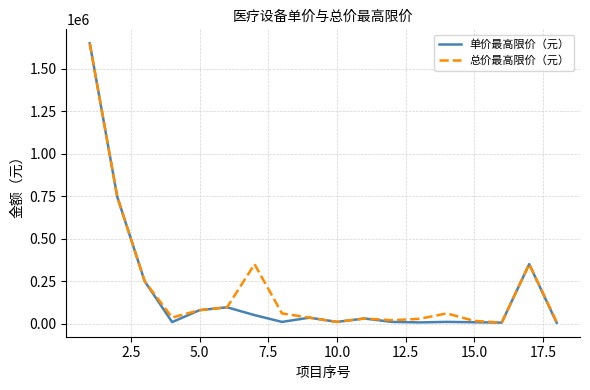

What is the difference between the maximum and minimum values in the 单价最高限价（元） series?

1645000